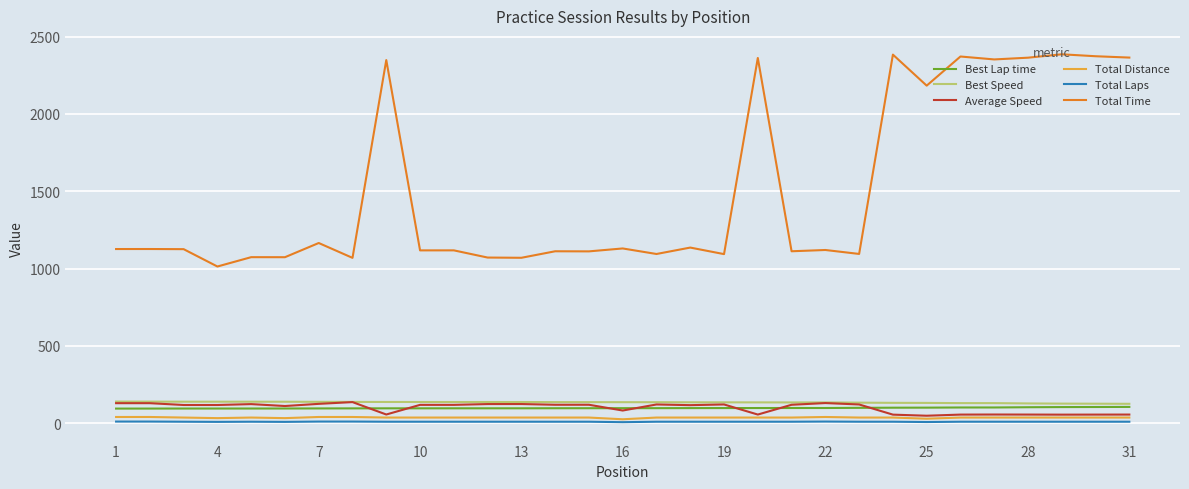

What is the lowest value of the Total Time series?

1013.4